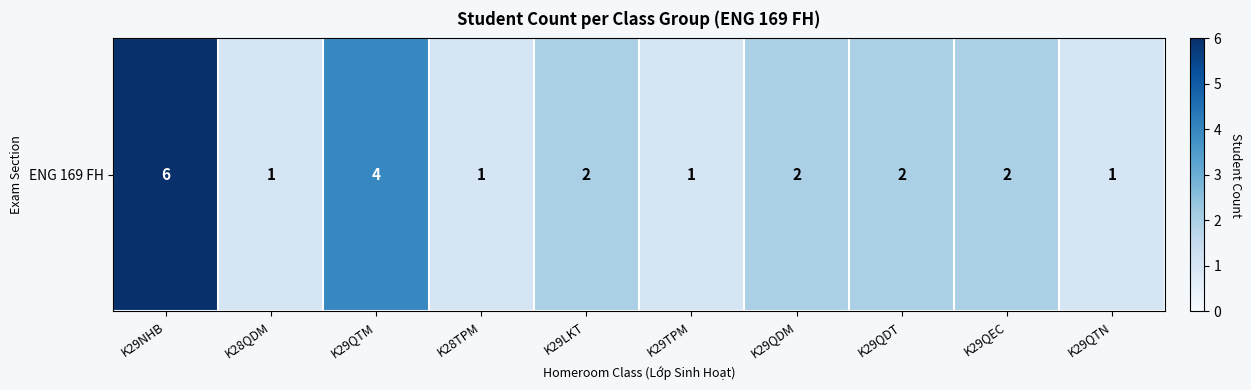

Count the values in the range 1 to 2.

8